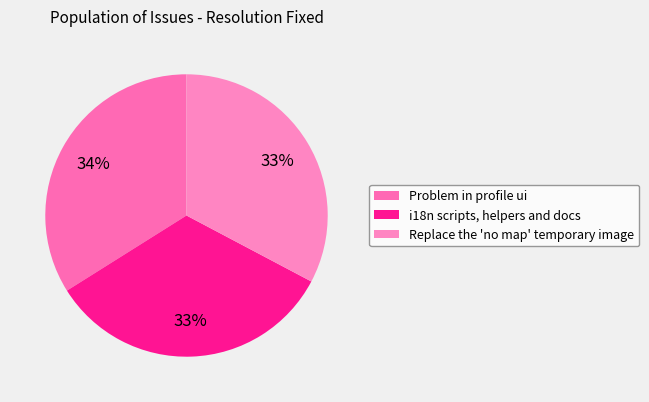

To the nearest percent, what percentage of the pie is i18n scripts, helpers and docs?

33%